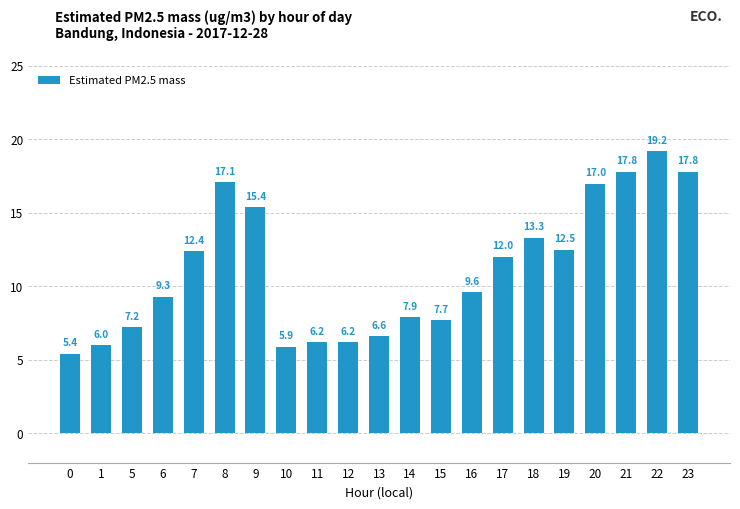

What is the sum of all values?

232.5